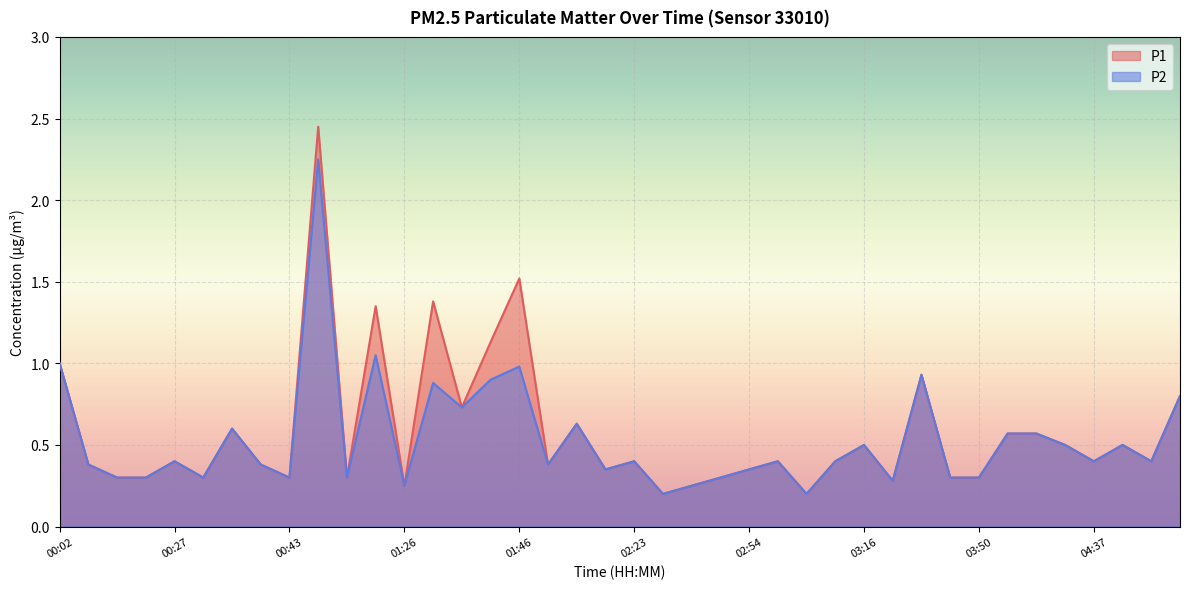

Does the chart display data point markers on the line(s)?

No